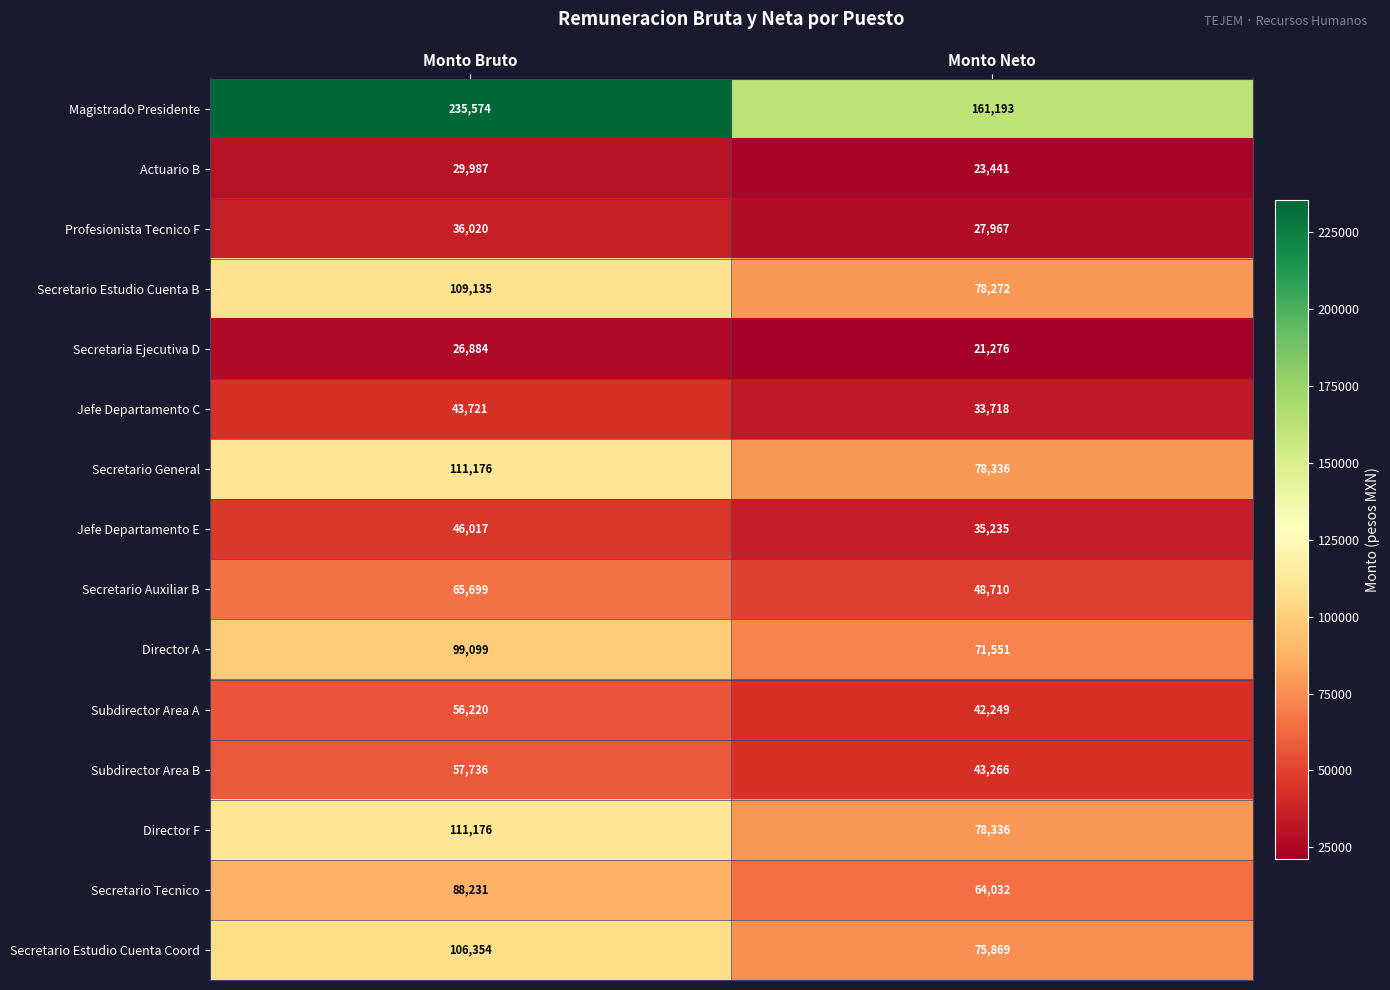

At which category does the chart reach its minimum across all series?

Monto Neto